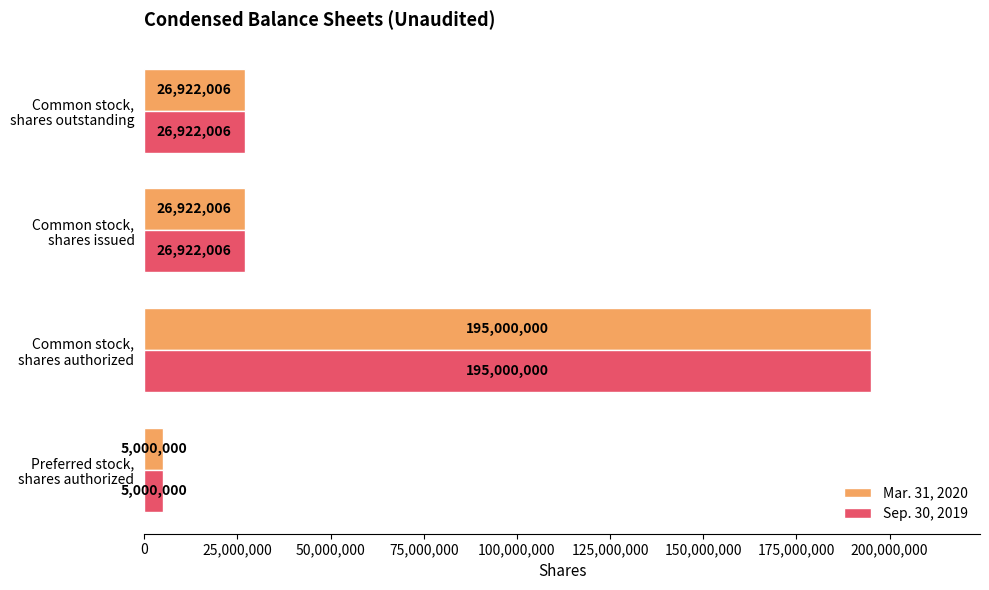

How many Sep. 30, 2019 values are between 26922006 and 195000000?

3